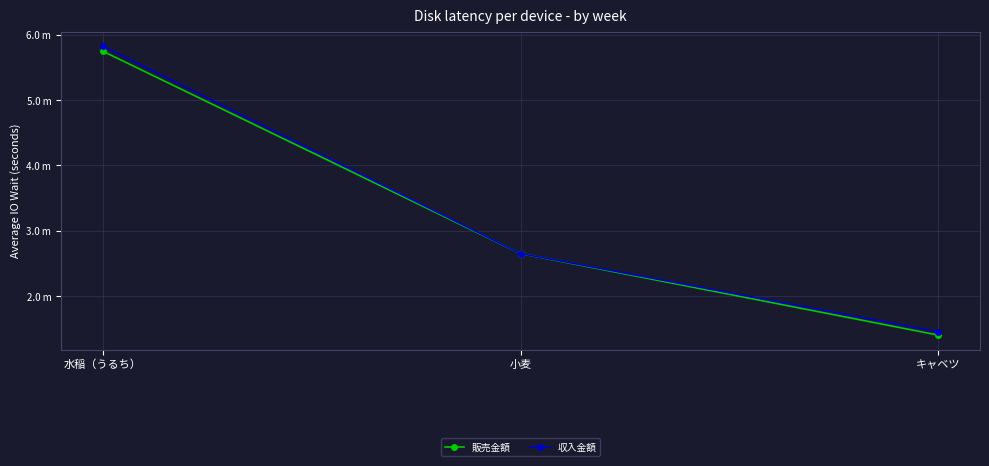

What are all the series names shown in the legend?

販売金額, 収入金額